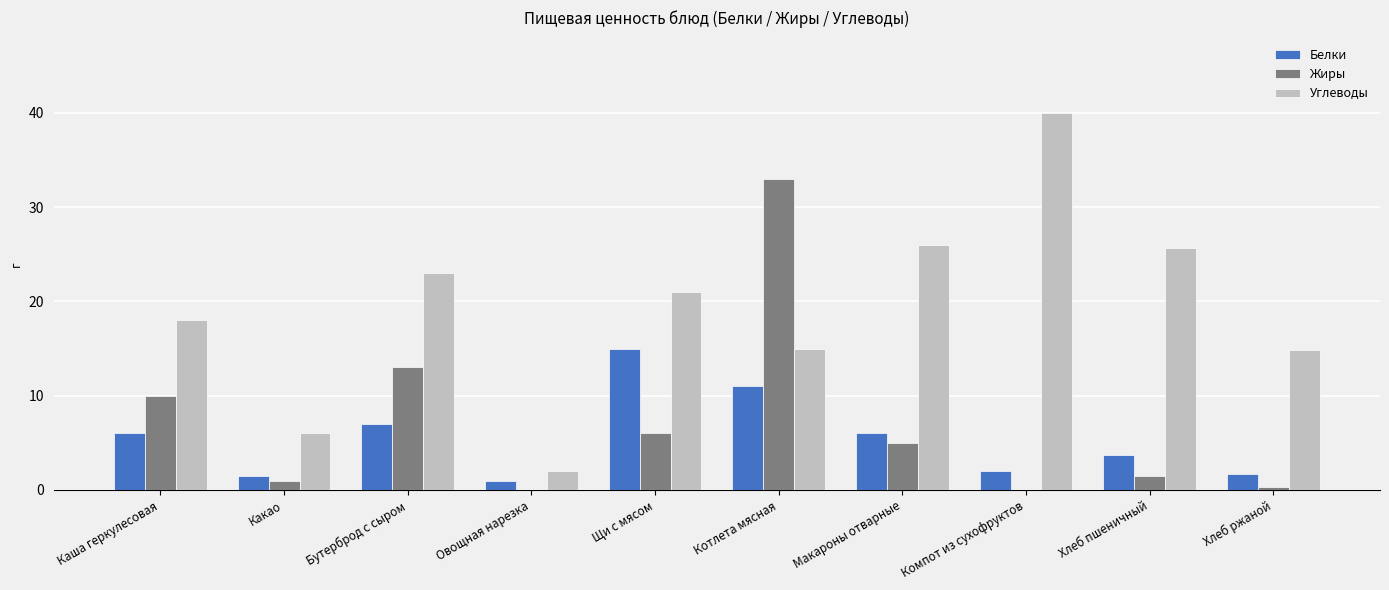

What is the total value across all series at Щи с мясом?

42.0